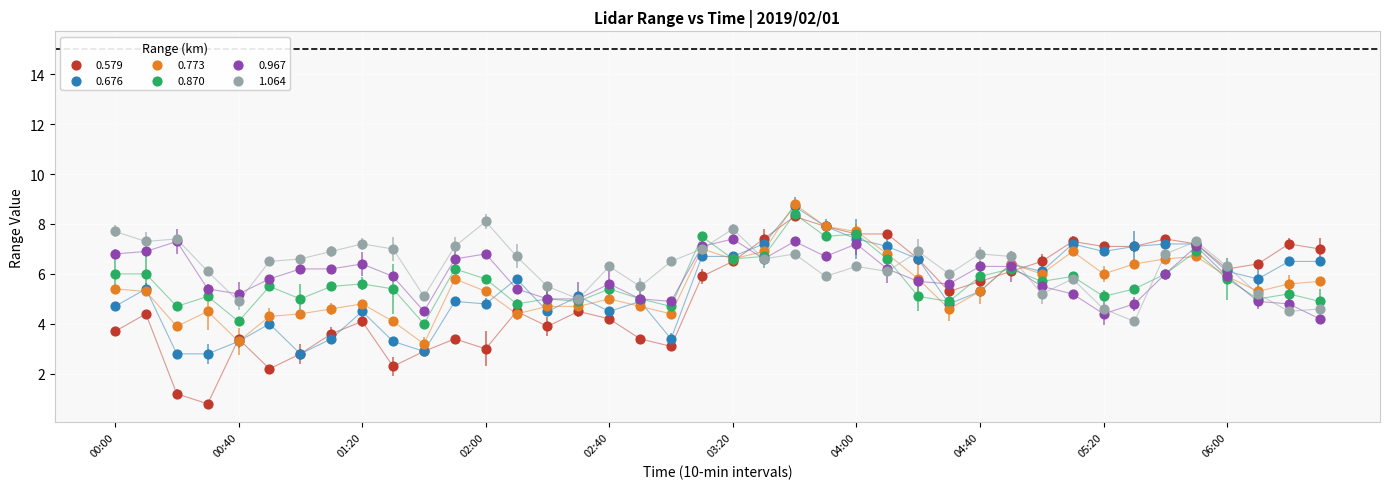

Which series contains the lowest Y value?

0.579